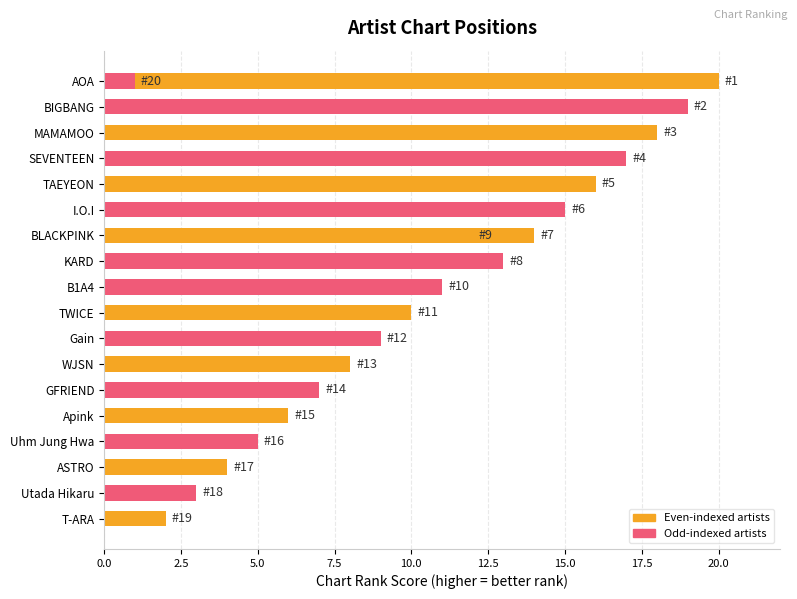

The value at TAEYEON is 16. True or false?

True